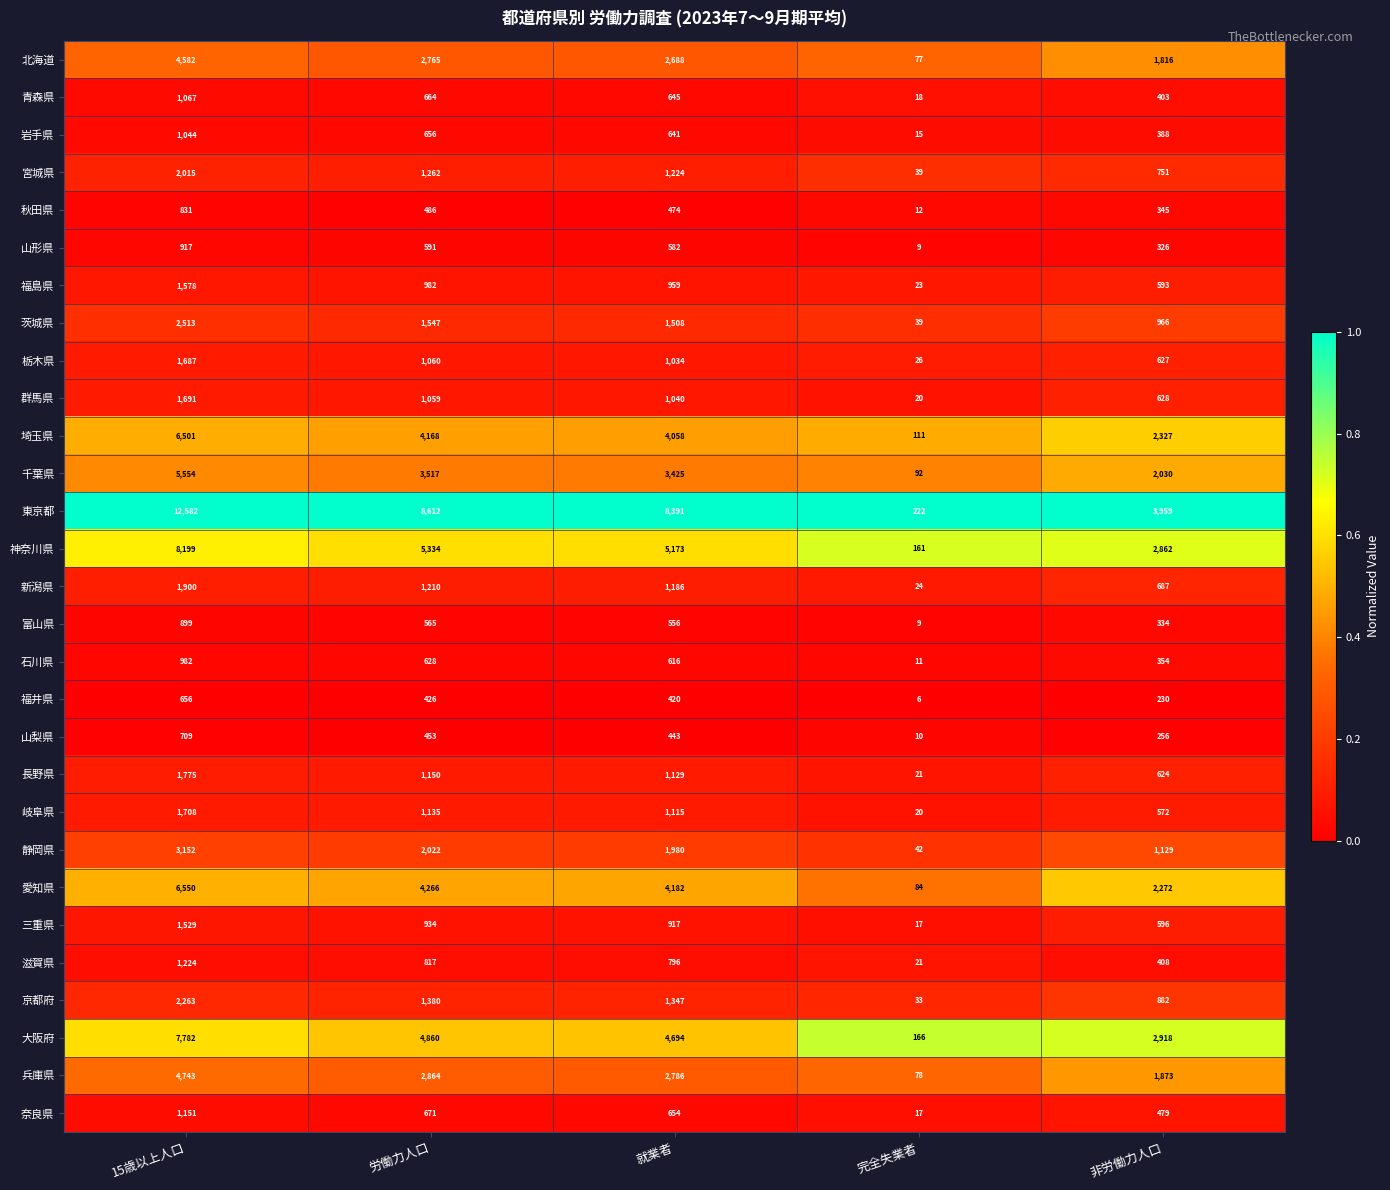

At which category is the sum across all series the highest?

15歳以上人口